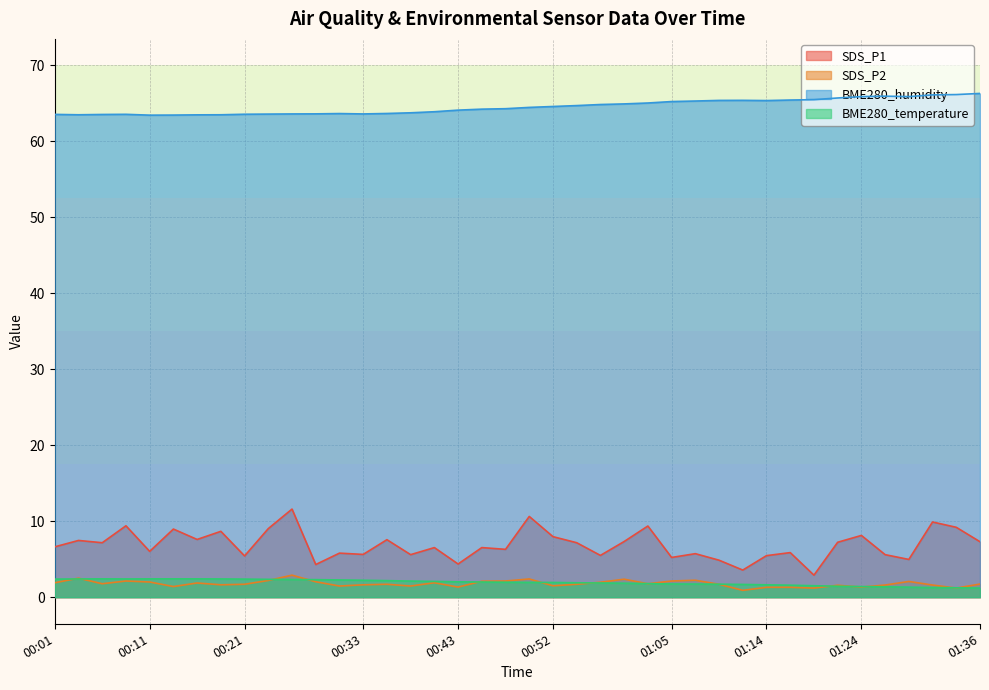

What is the label of the 28th point from the left?

01:07